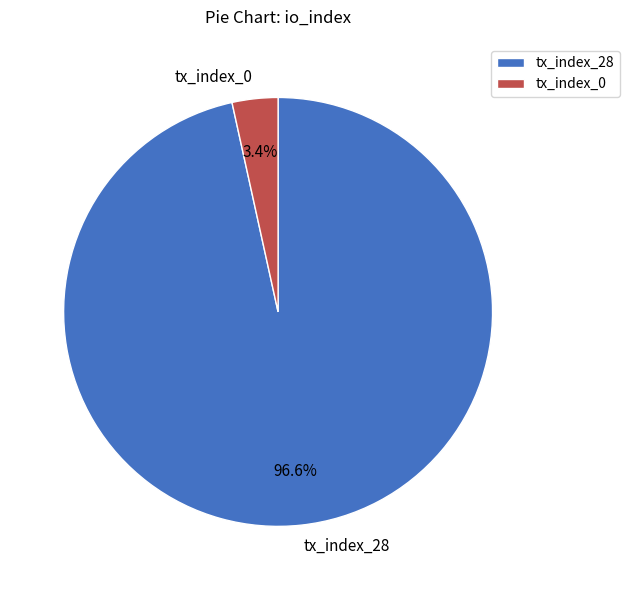

Which category has the biggest portion of the pie?

tx_index_28